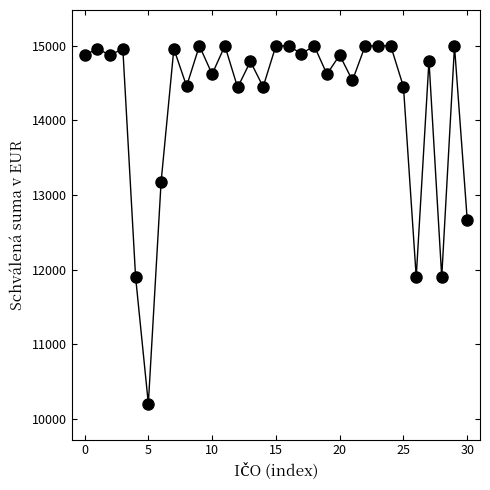

What is the range of Y values (max minus min)?

4800.0